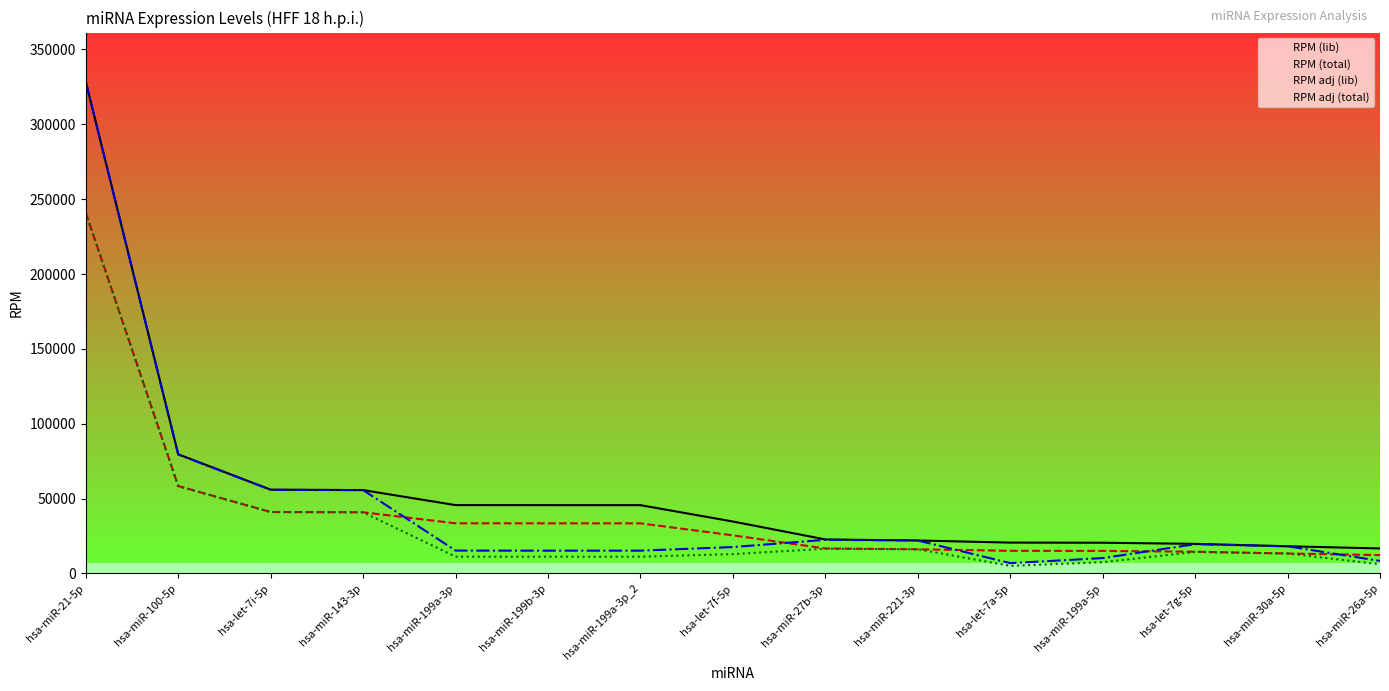

Is the value of RPM (total) at hsa-miR-100-5p greater than the value of RPM (lib) at hsa-let-7a-5p?

Yes